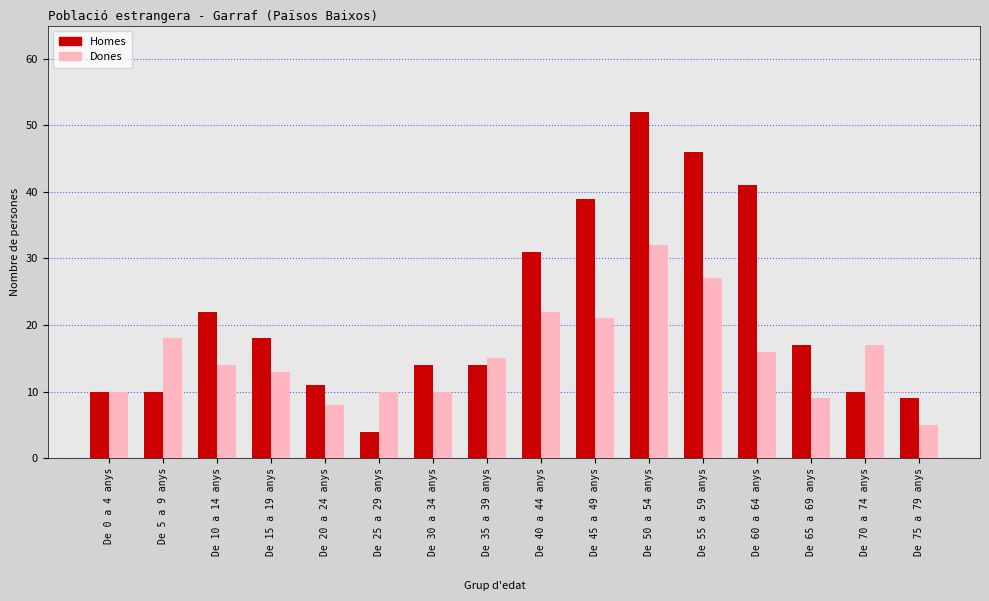

At which label does Homes reach its peak?

De 50 a 54 anys